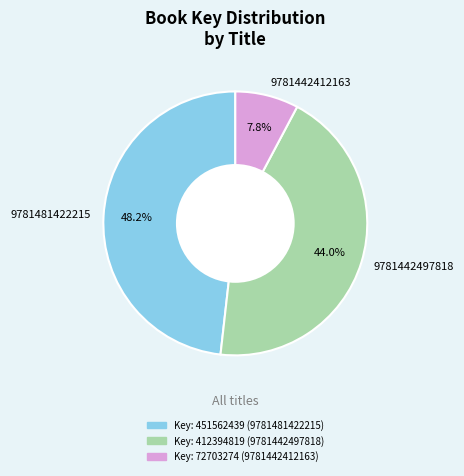

Rank the categories by value from highest to lowest.

9781481422215, 9781442497818, 9781442412163